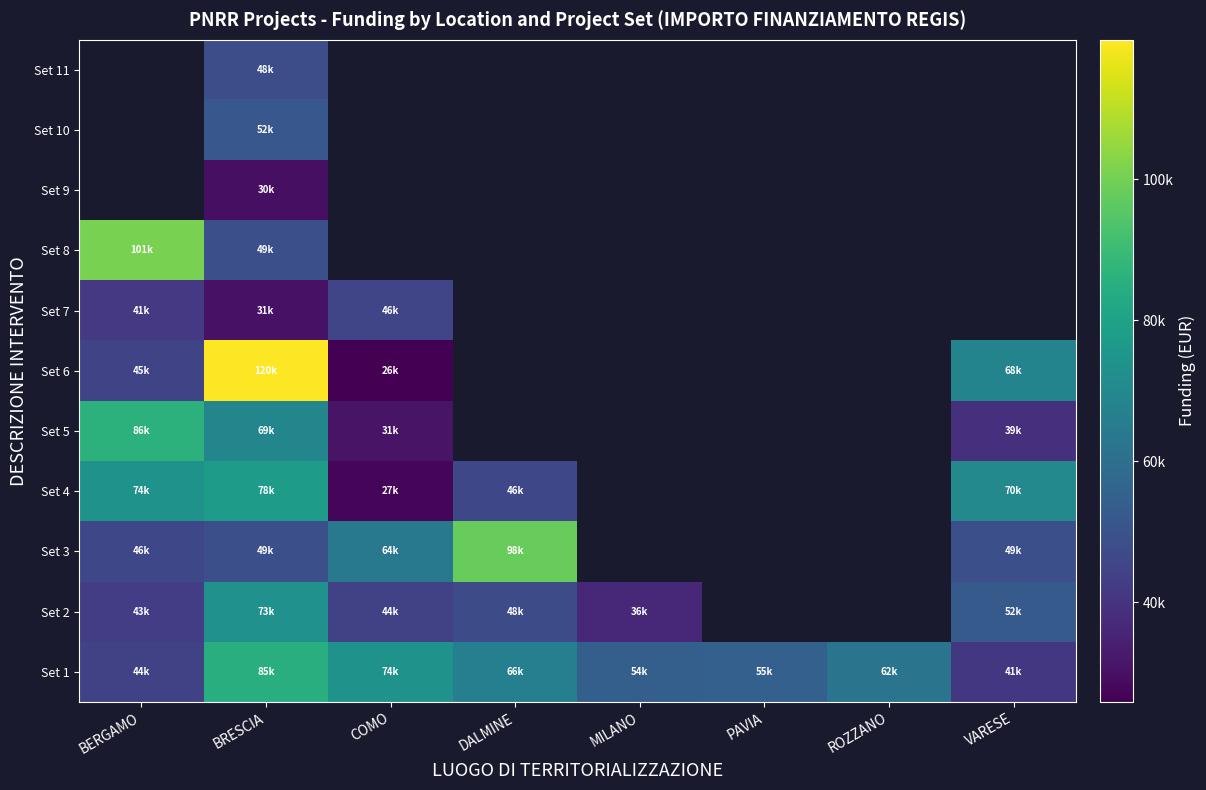

At which label is Set 2 closest to 54686?

VARESE